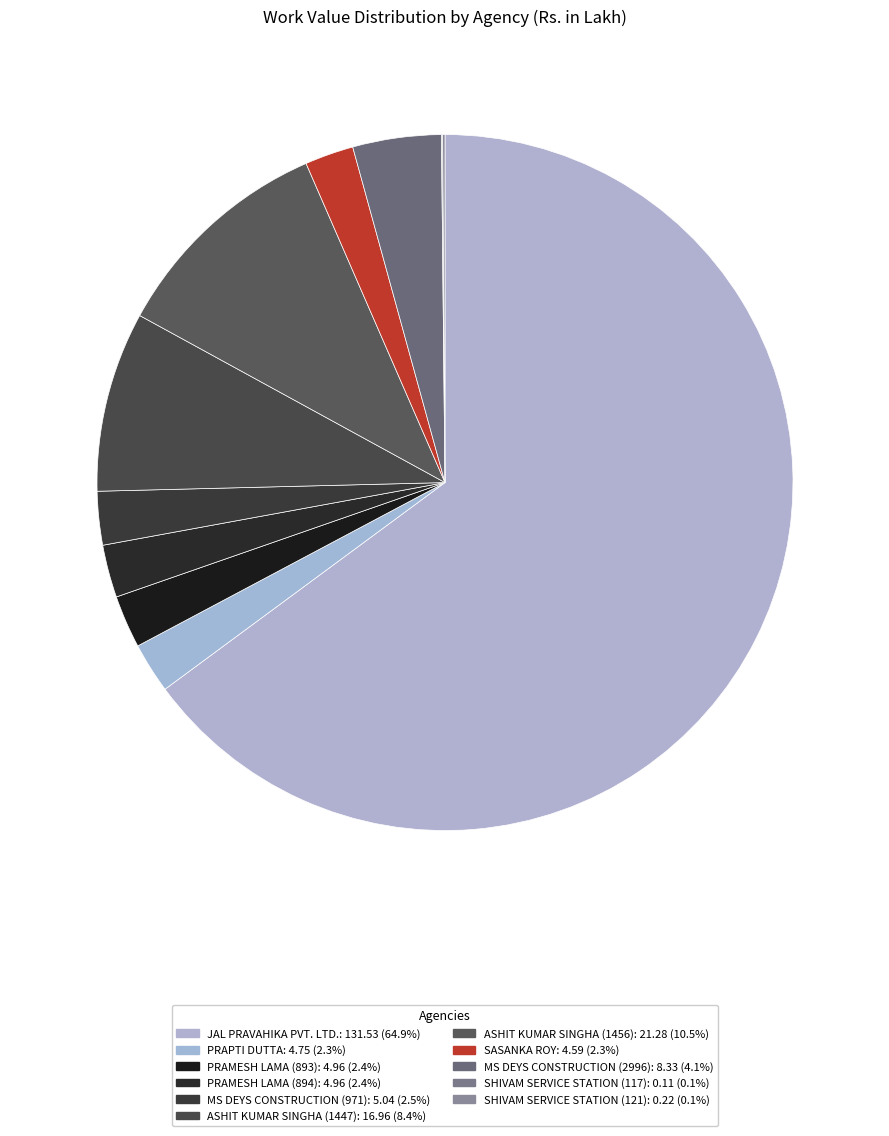

True or false: MS DEYS CONSTRUCTION (2996) accounts for 4% of the total.

True